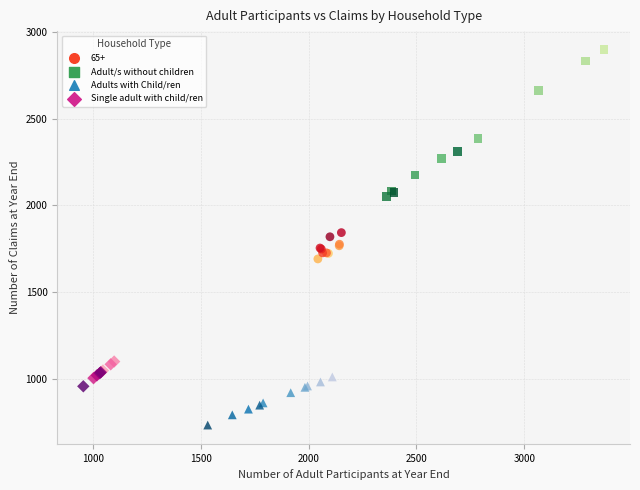

Which series has the largest Y range (max minus min)?

Adult/s without children